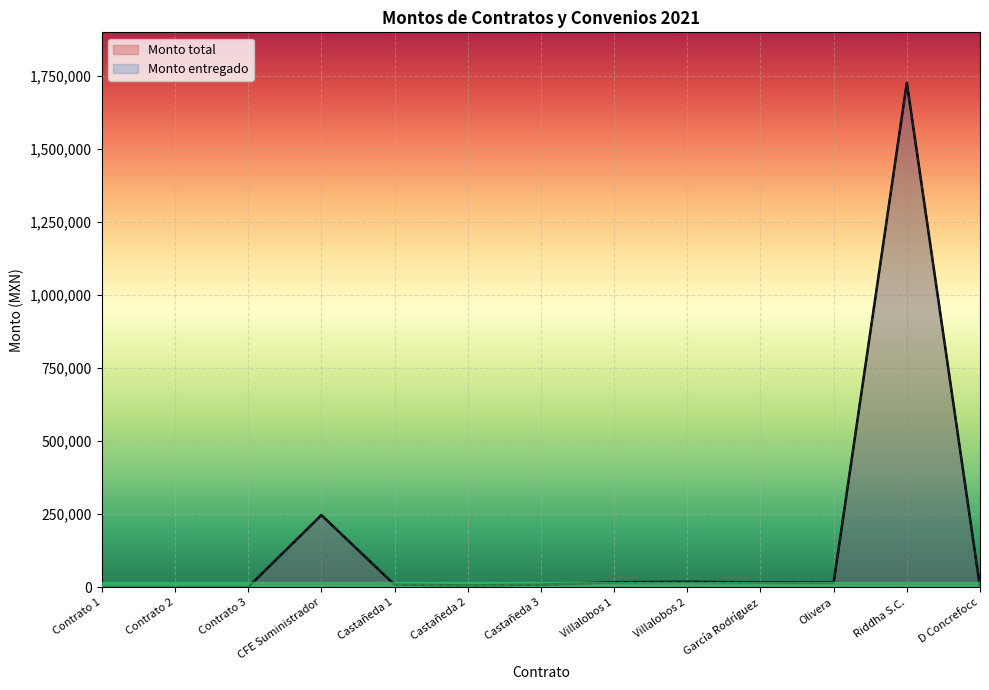

How many positive values does the Monto total series have?

9